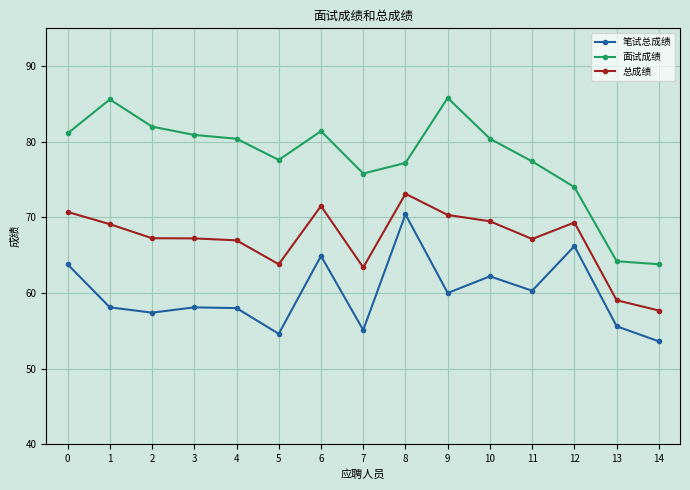

What is the difference between the highest and lowest values at 8?

6.8